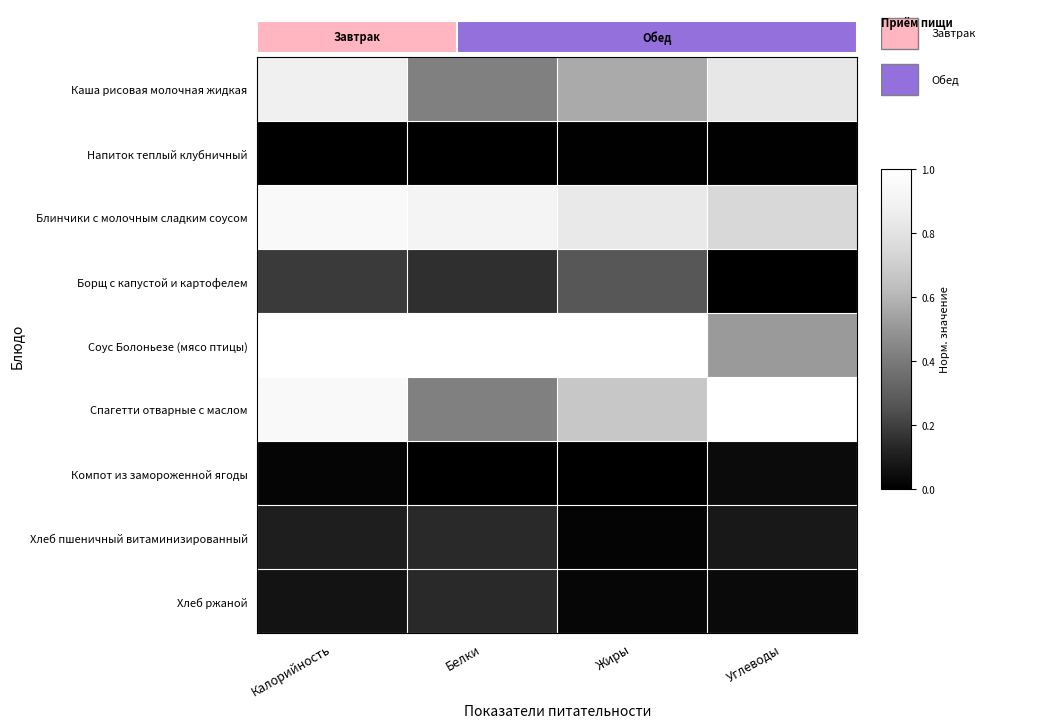

Reading left to right, transcribe all the data shown in this chart.

Каша рисовая молочная жидкая: Калорийность=0.9	Белки=0.4	Жиры=0.6	Углеводы=0.8
Напиток теплый клубничный: Калорийность=0.0	Белки=0.0	Жиры=0.0	Углеводы=0.0
Блинчики с молочным сладким соусом: Калорийность=0.9	Белки=0.9	Жиры=0.8	Углеводы=0.7
Борщ с капустой и картофелем: Калорийность=0.2	Белки=0.2	Жиры=0.3	Углеводы=0.0
Соус Болоньезе (мясо птицы): Калорийность=1.0	Белки=1.0	Жиры=1.0	Углеводы=0.5
Спагетти отварные с маслом: Калорийность=1.0	Белки=0.4	Жиры=0.7	Углеводы=1.0
Компот из замороженной ягоды: Калорийность=0.0	Белки=0.0	Жиры=0.0	Углеводы=0.0
Хлеб пшеничный витаминизированный: Калорийность=0.1	Белки=0.1	Жиры=0.0	Углеводы=0.1
Хлеб ржаной: Калорийность=0.1	Белки=0.1	Жиры=0.0	Углеводы=0.0